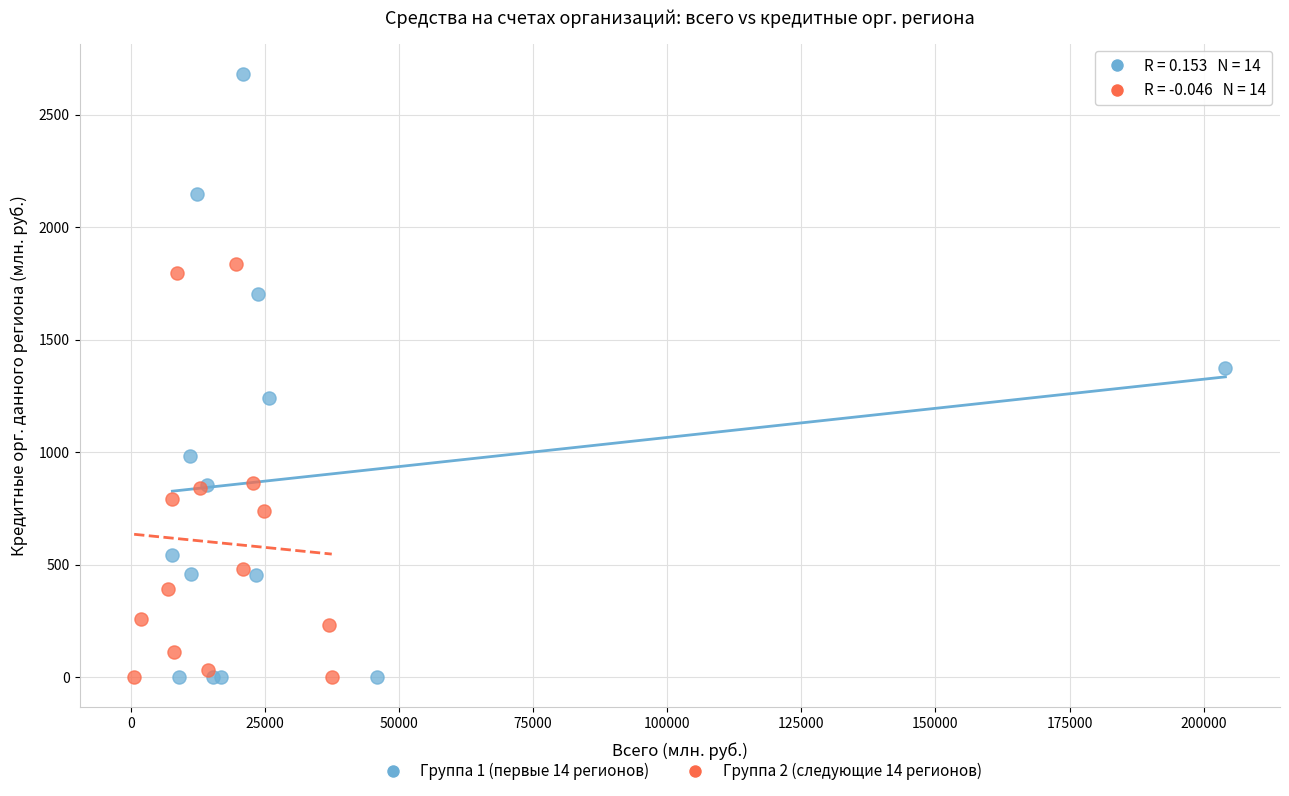

Which series reaches the maximum Y coordinate?

Группа 1 (первые 14 регионов)